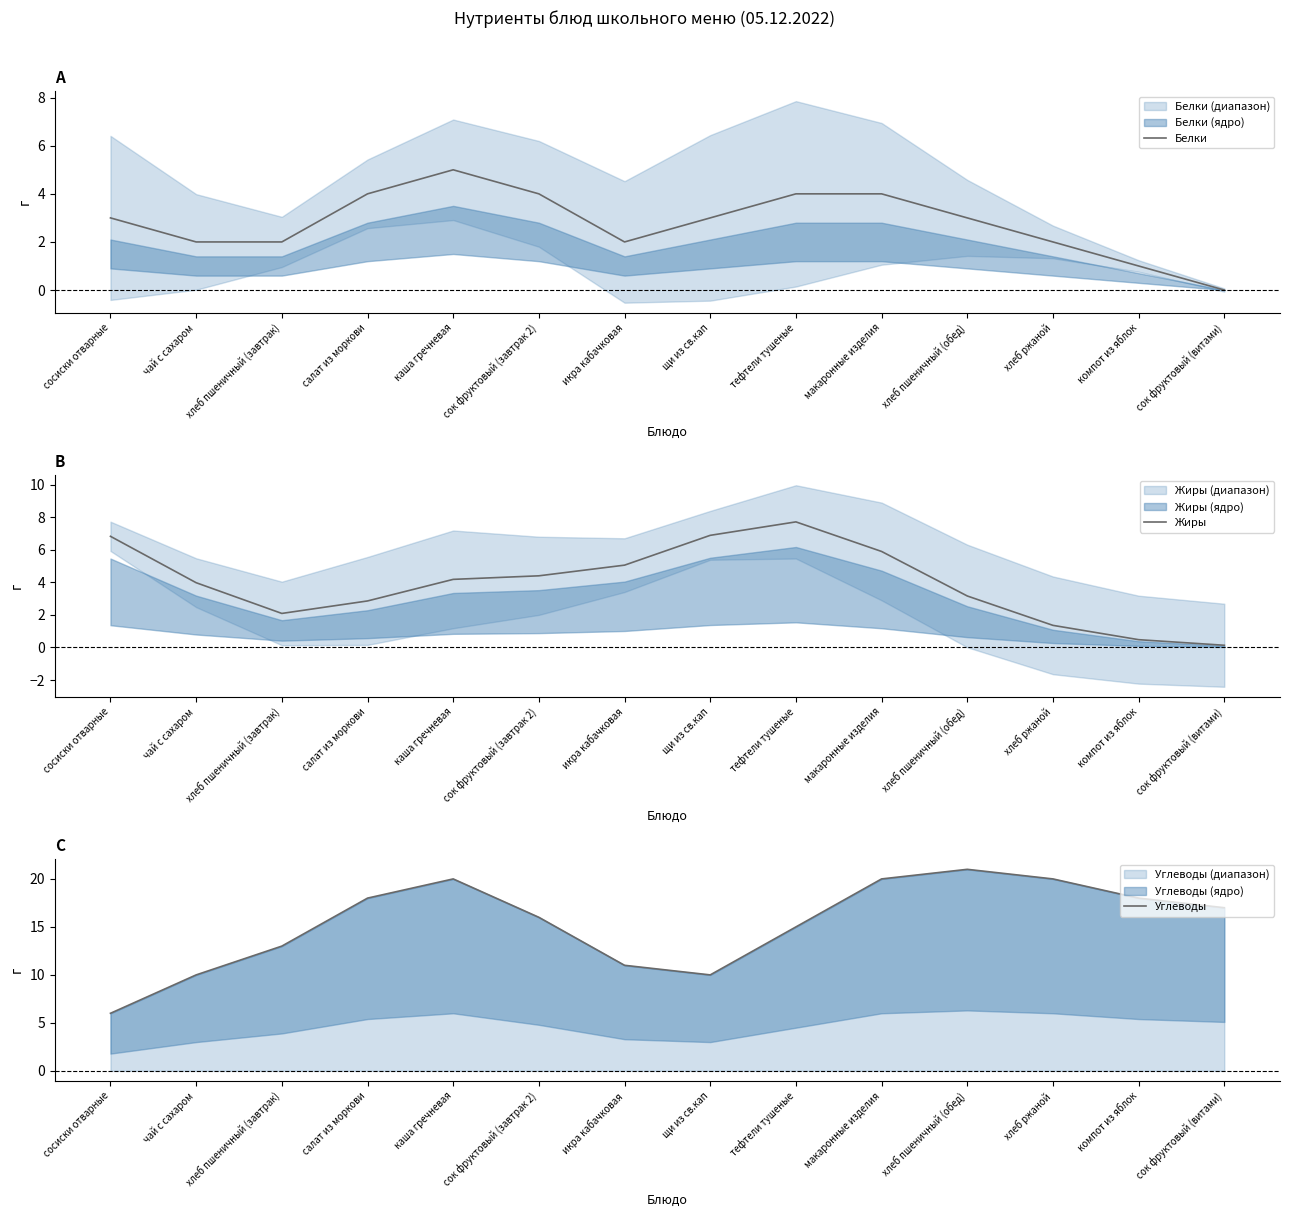

In Жиры, how many points are higher than both neighbors (excluding endpoints)?

1